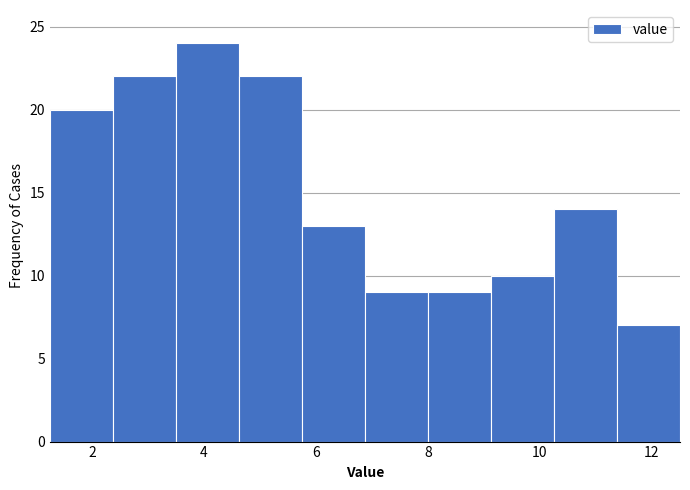

What is the height of the bar covering 1.2 to 2.4 on the x-axis? Neither the bar edges nor the heights are printed on the chart, so give them approximately, as read against the axes.

20